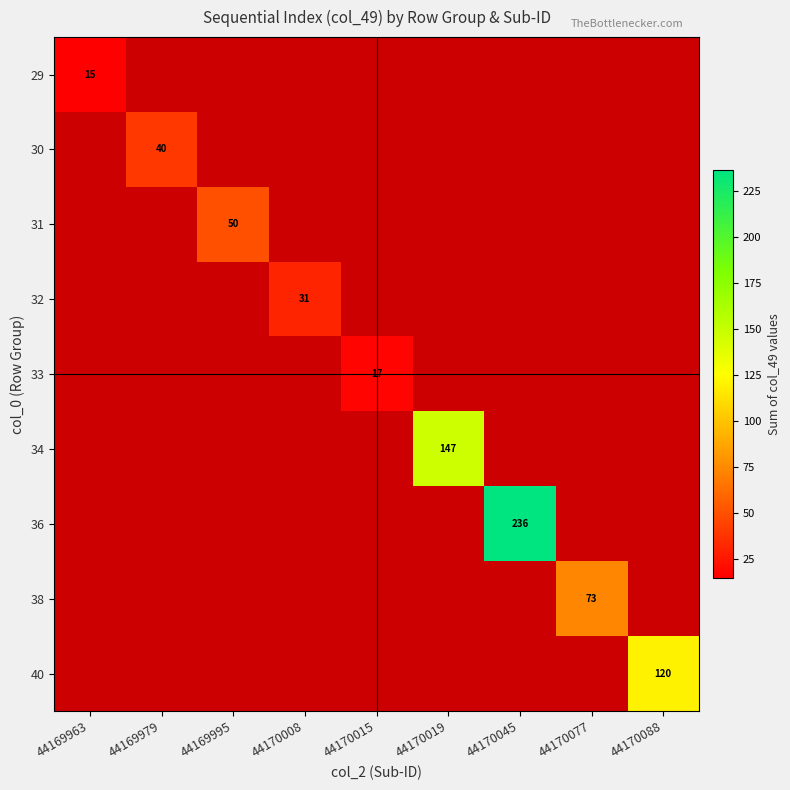

At which category does the chart reach its peak across all series?

44170045